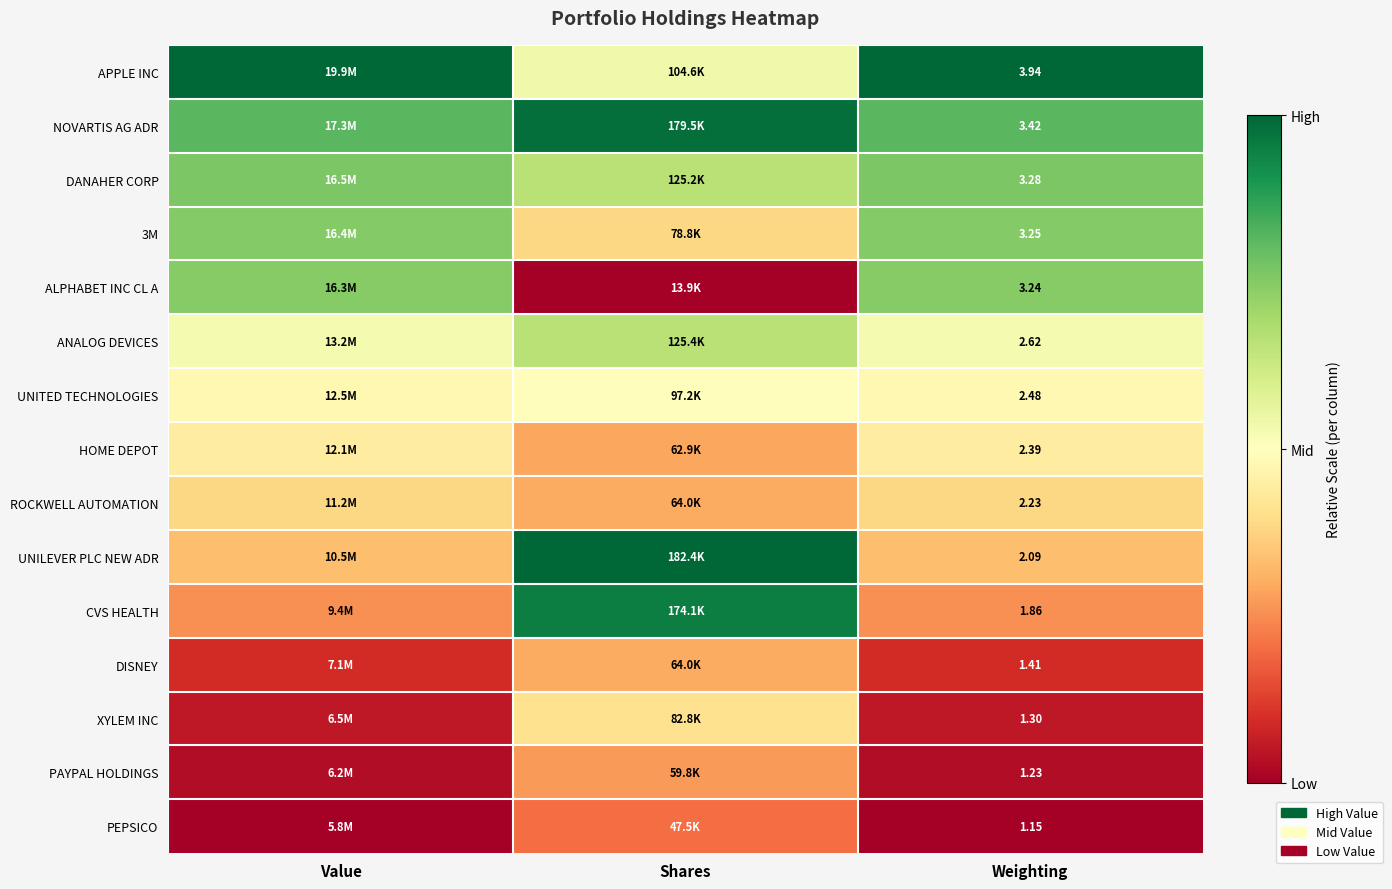

At which category is the sum across all series the highest?

Shares